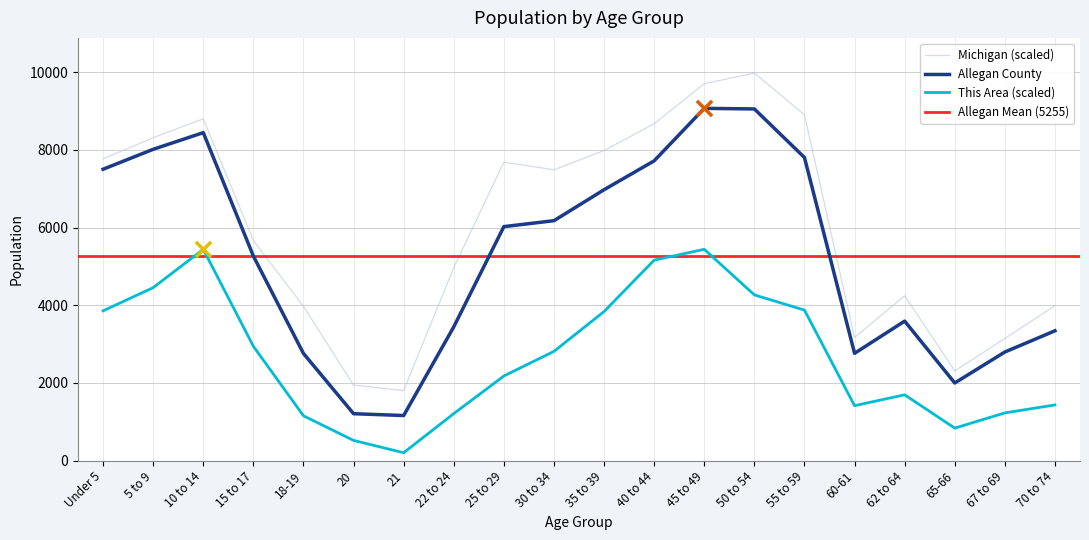

At which category is the sum across all series the highest?

45 to 49